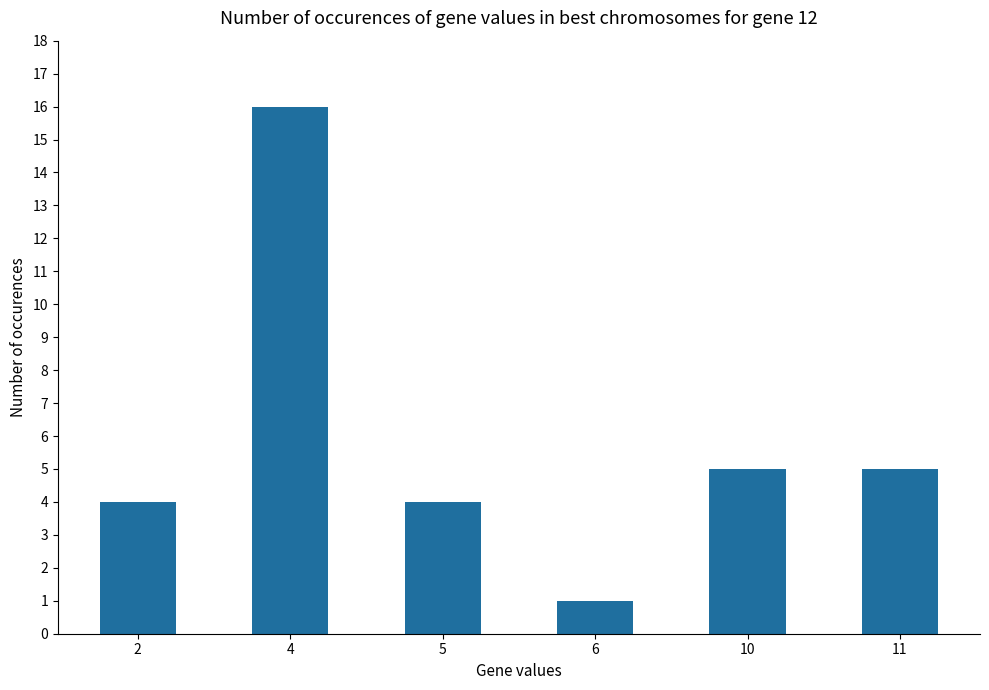

How many bars are there in total?

6